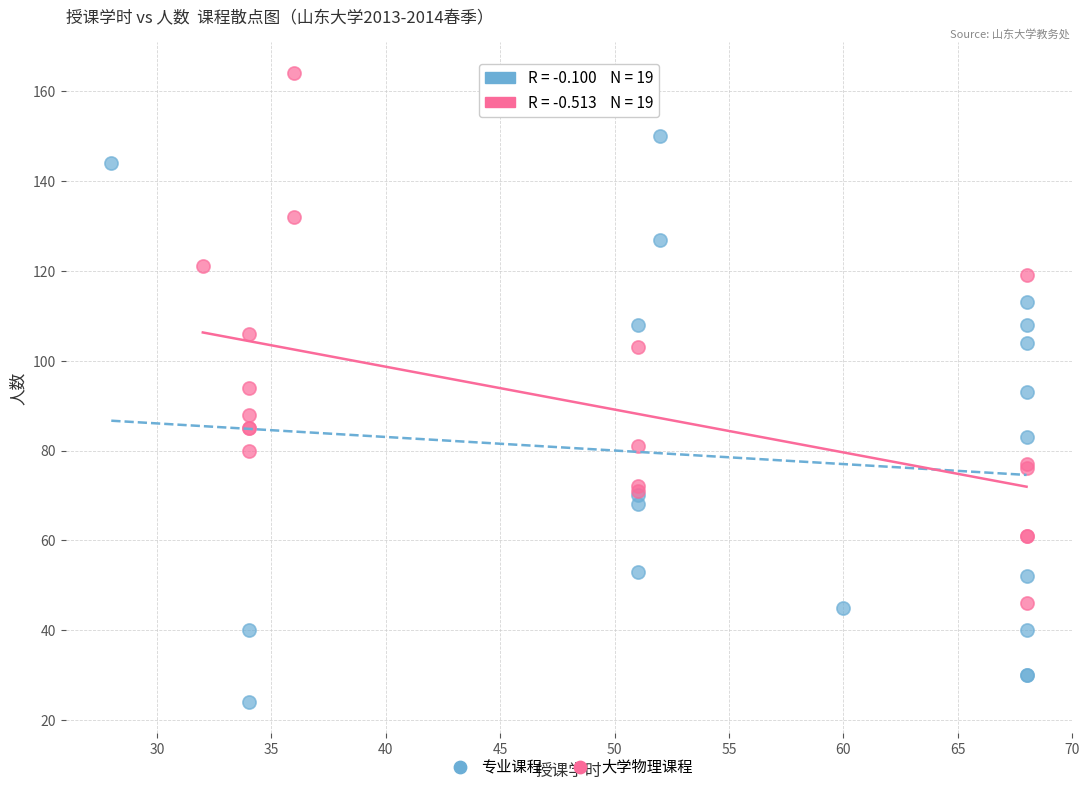

Which series contains the lowest Y value?

专业课程